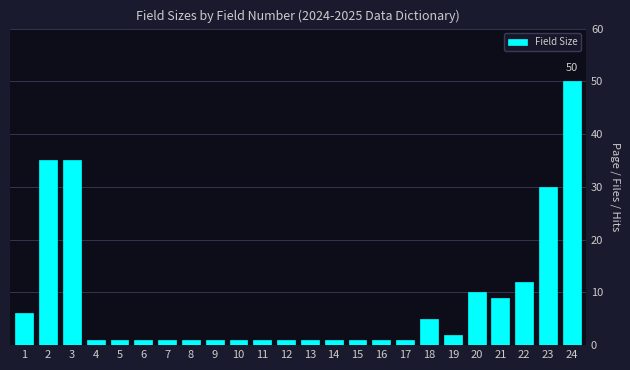

Approximately how many times larger is the value at 22 compared to 17?

12.0